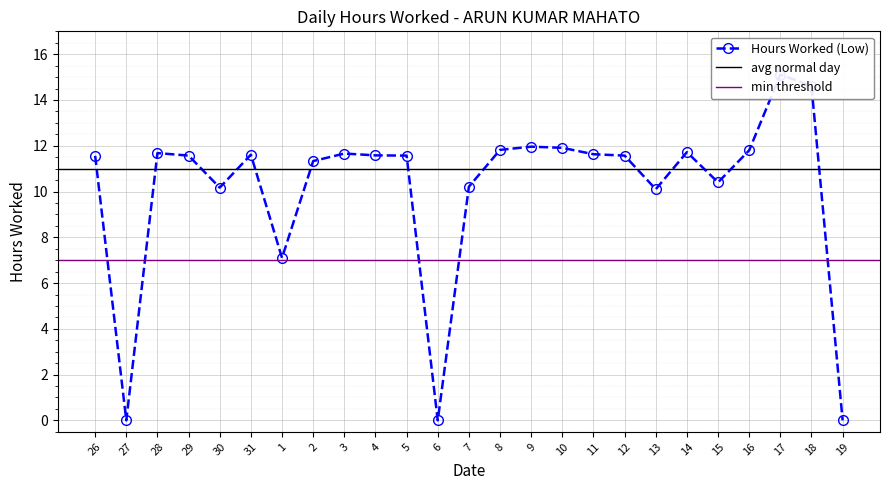

How many values exceed 11?

17